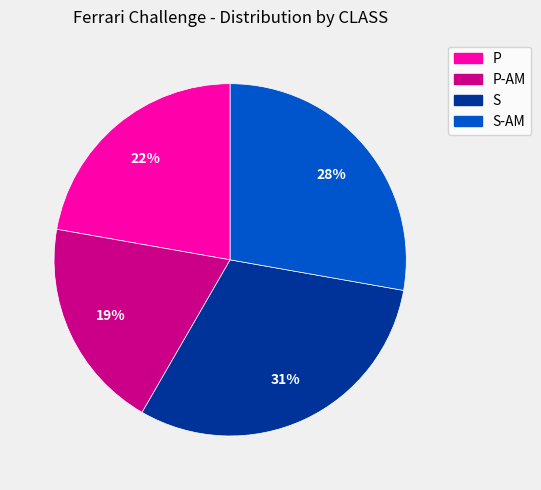

Rank the categories by value from lowest to highest.

P-AM, P, S-AM, S